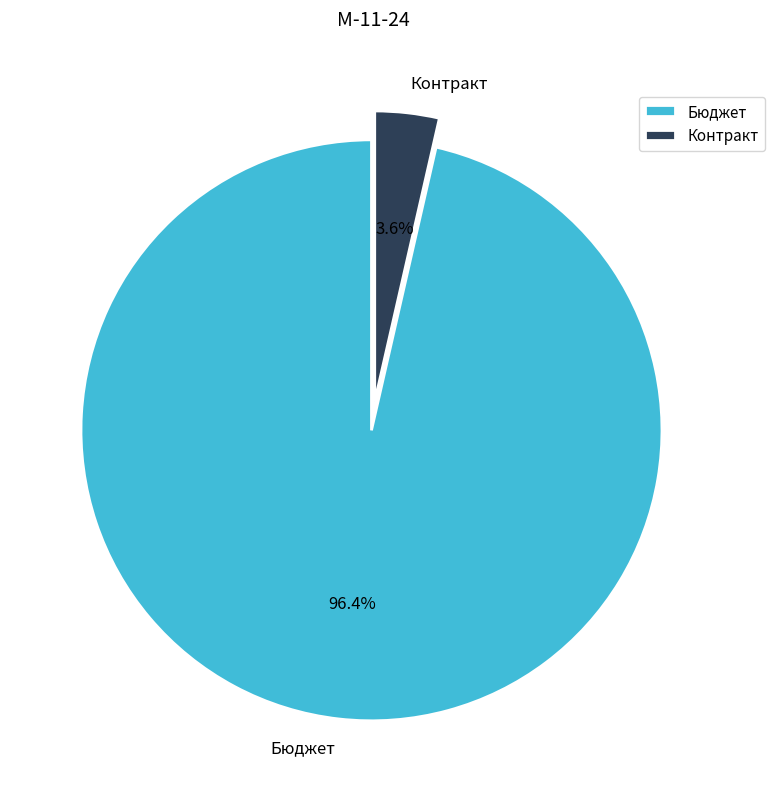

How many segments does this pie chart have?

2